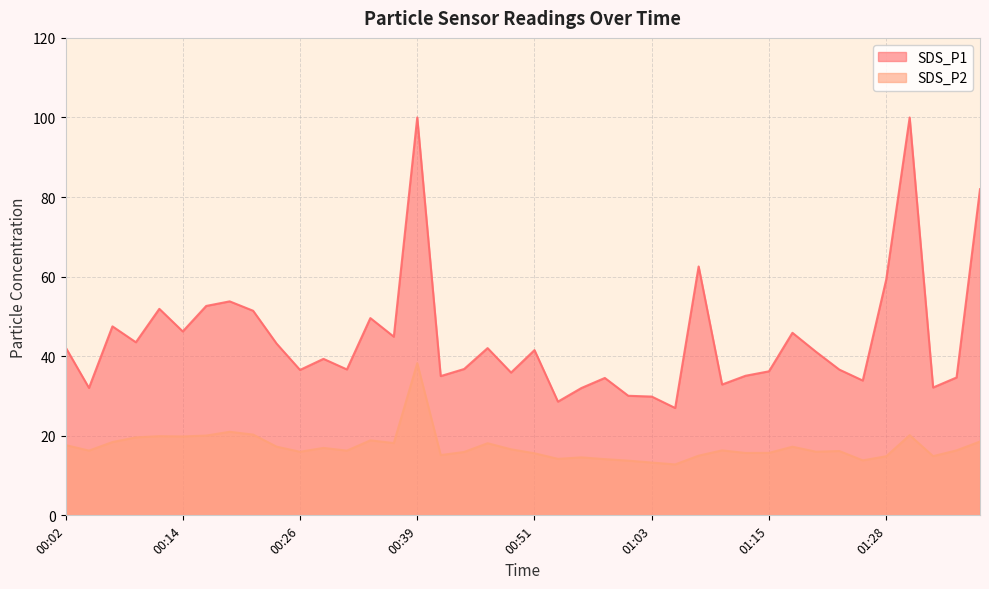

What is the change in value from 01:11 to 01:23?

-0.2